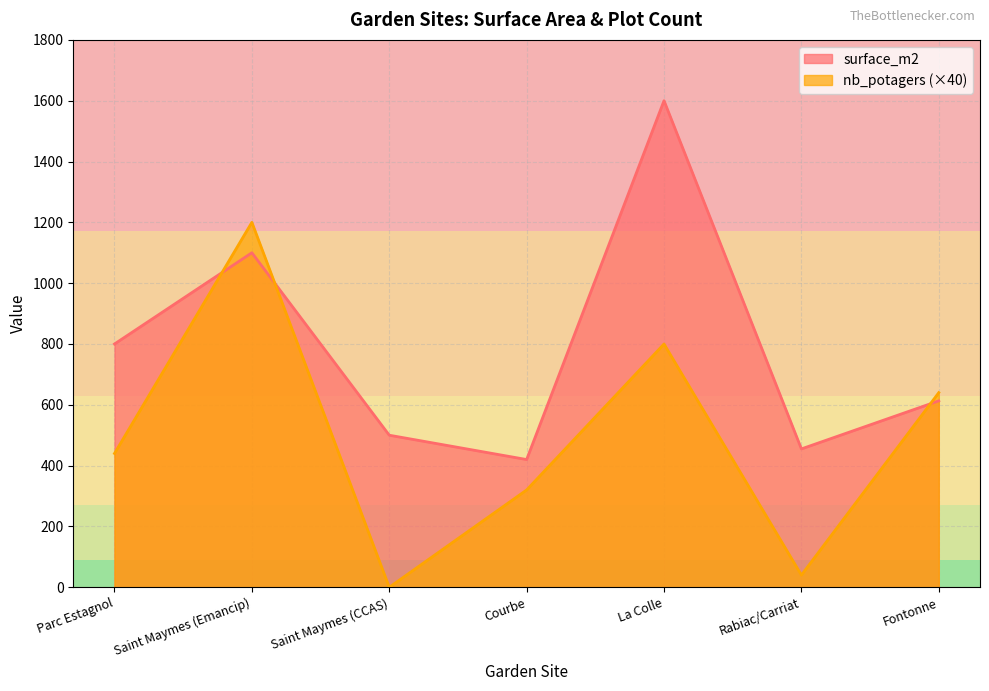

Which series changed the most between Saint Maymes (CCAS) and Fontonne?

nb_potagers (×40)